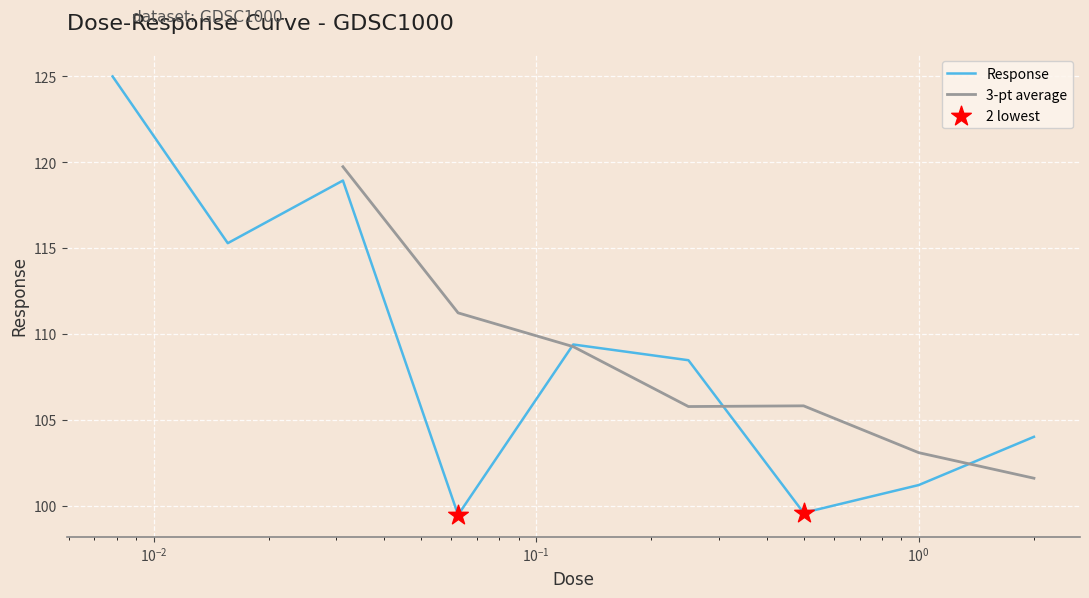

What is the change in value from 0.125 to 2.0?

-5.4